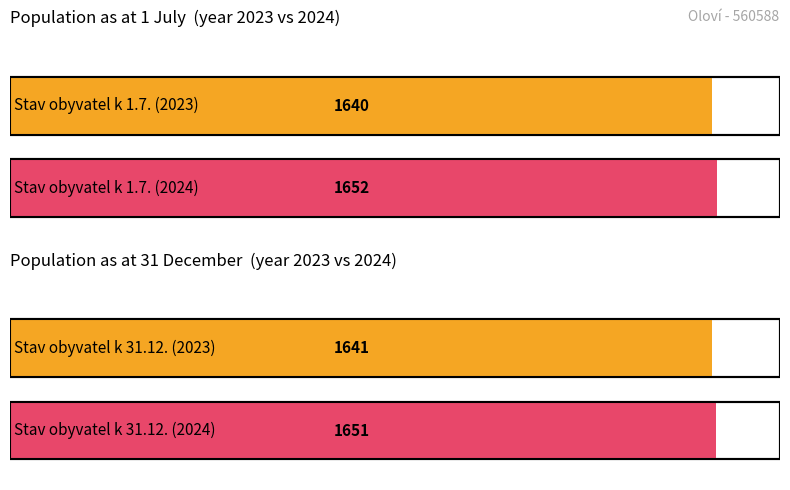

What are all the series names shown in the legend?

Stav obyvatel k 1.7., Stav obyvatel k 31.12.